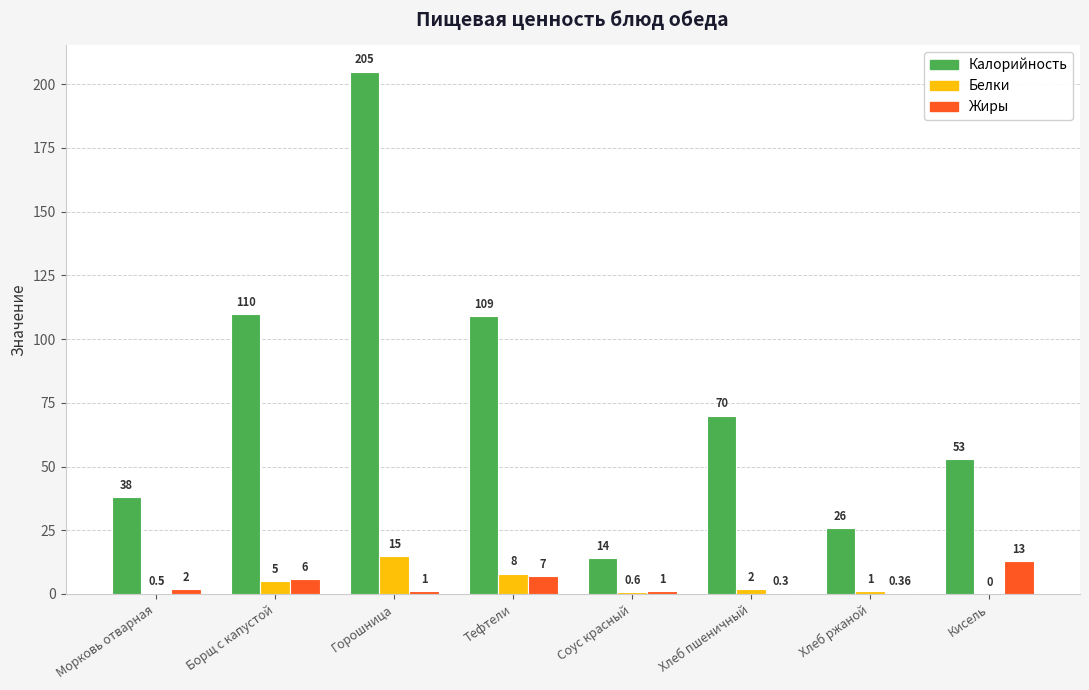

Which series has the largest total across all categories?

Калорийность